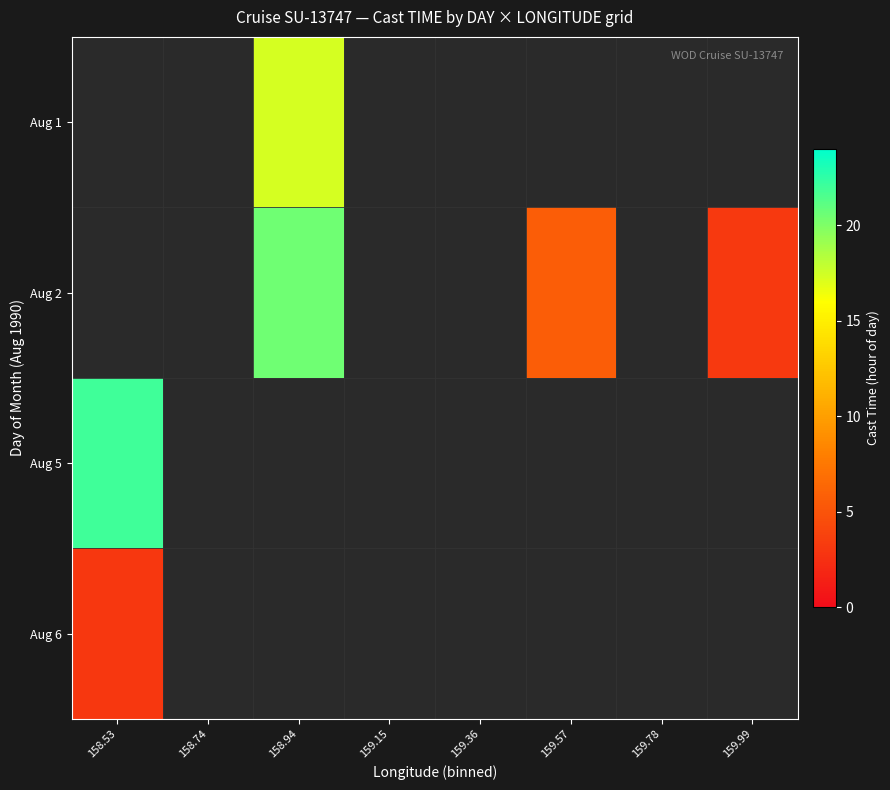

Which label corresponds to the largest value in the chart?

158.53